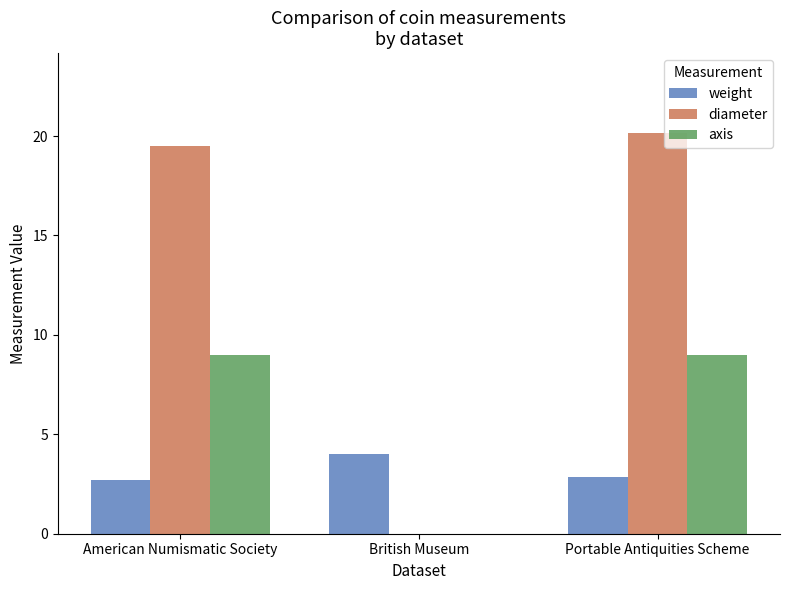

What are all the series names shown in the legend?

weight, diameter, axis